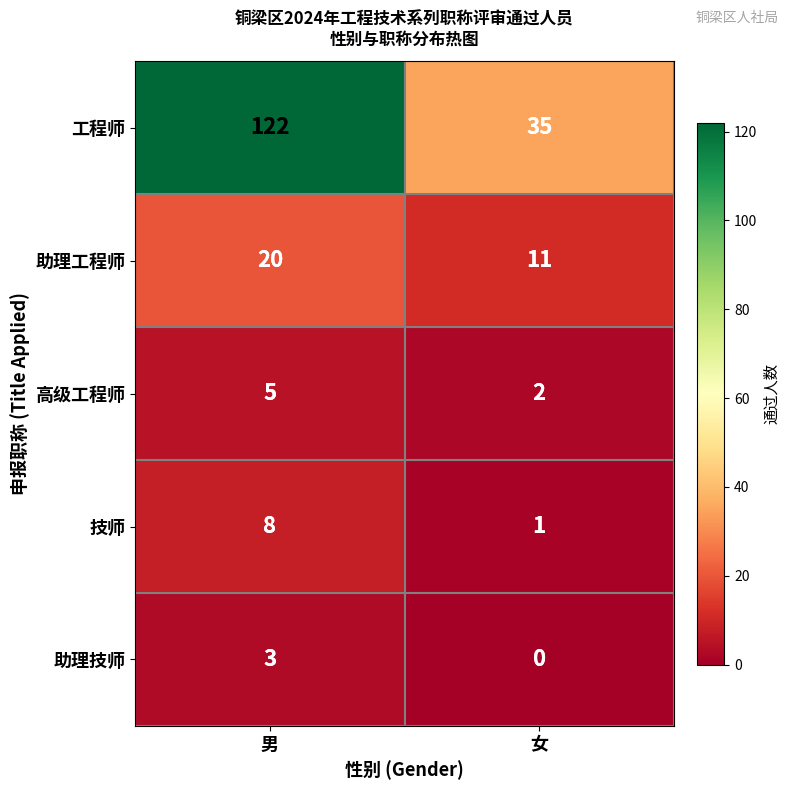

Rank the categories by 助理技师 value from highest to lowest.

男, 女